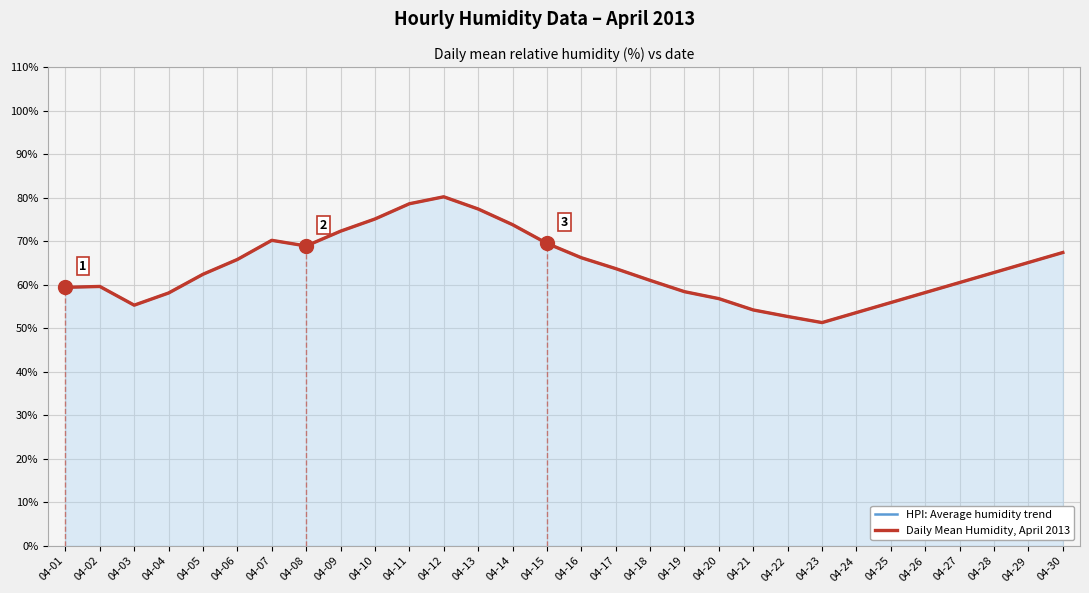

Which series has the widest spread of values?

HPI: Average humidity trend